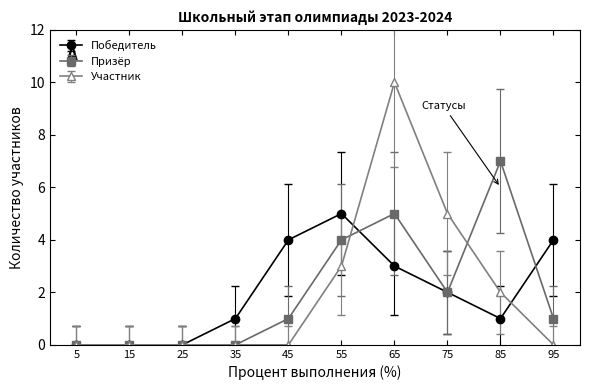

At which category is the sum across all series the highest?

65